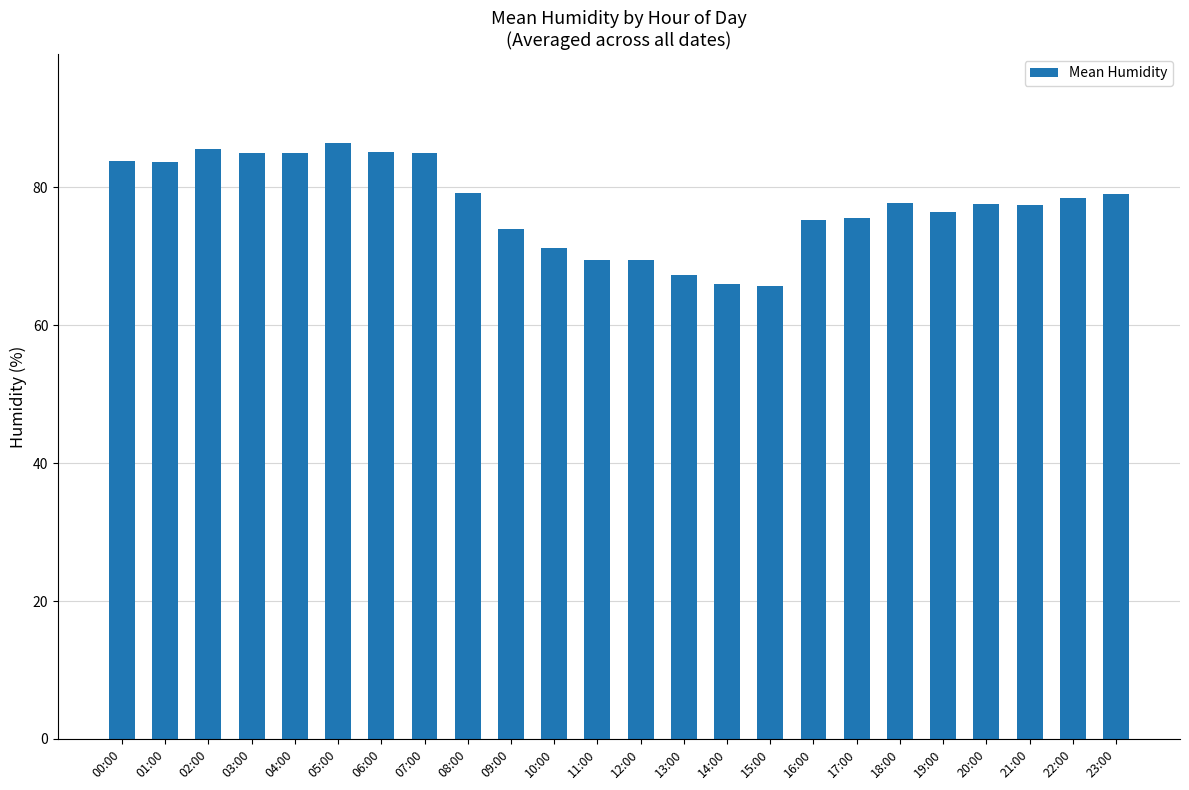

Are the bars horizontal?

No